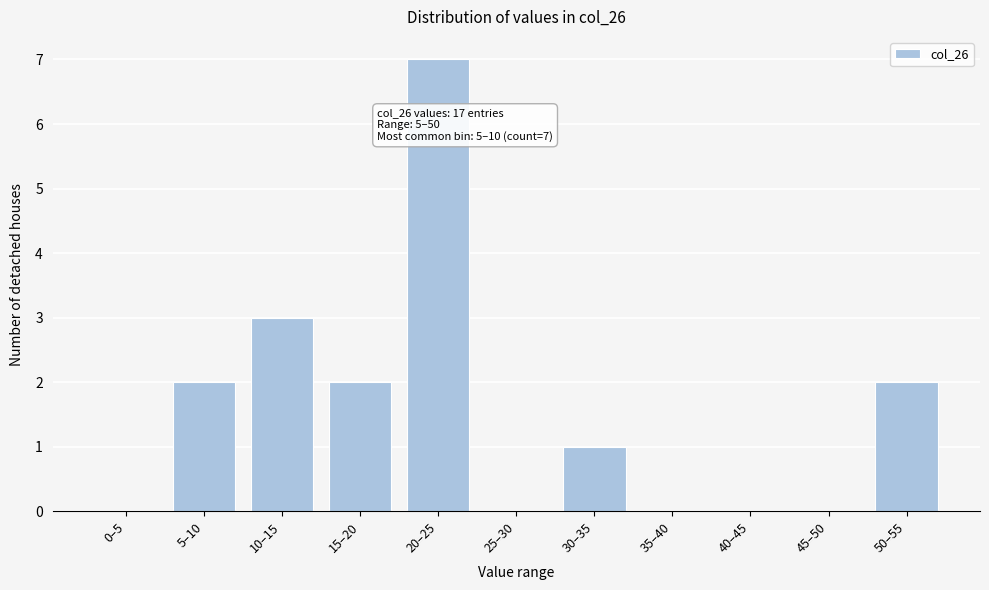

Reading left to right, what are all the values shown in this chart?

0–5=0	5–10=2	10–15=3	15–20=2	20–25=7	25–30=0	30–35=1	35–40=0	40–45=0	45–50=0	50–55=2